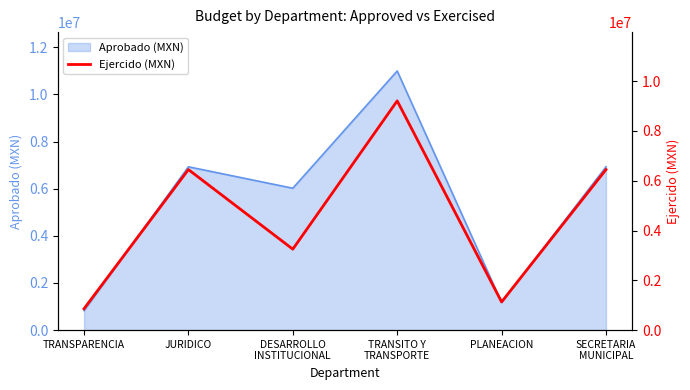

Does the chart display data point markers on the line(s)?

No